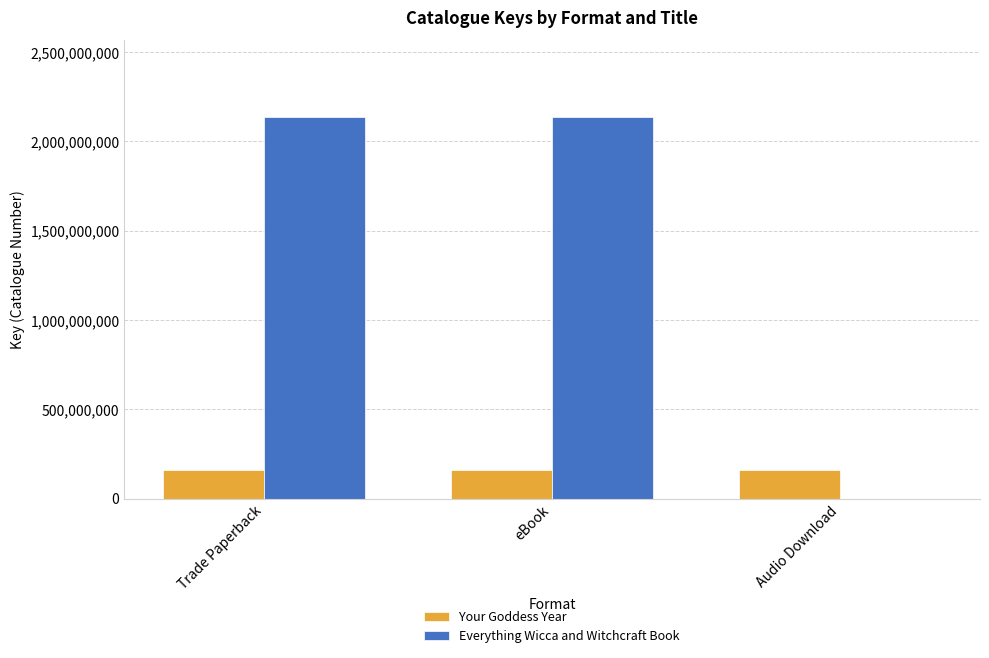

Which series changed the most between eBook and Audio Download?

Everything Wicca and Witchcraft Book